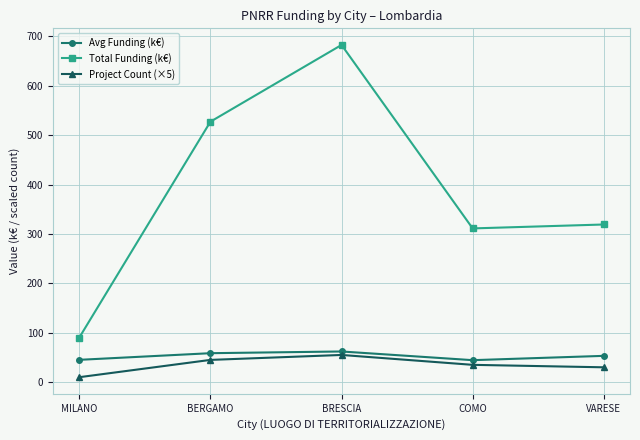

Is the value of Avg Funding (k€) at VARESE greater than the value of Project Count (×5) at BERGAMO?

Yes